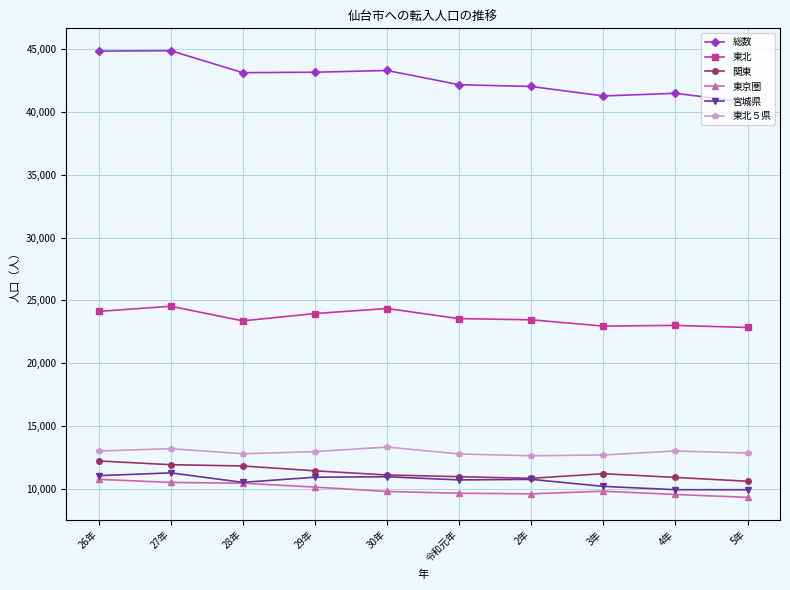

What is the difference between the 宮城県 values at 30年 and 令和元年?

252